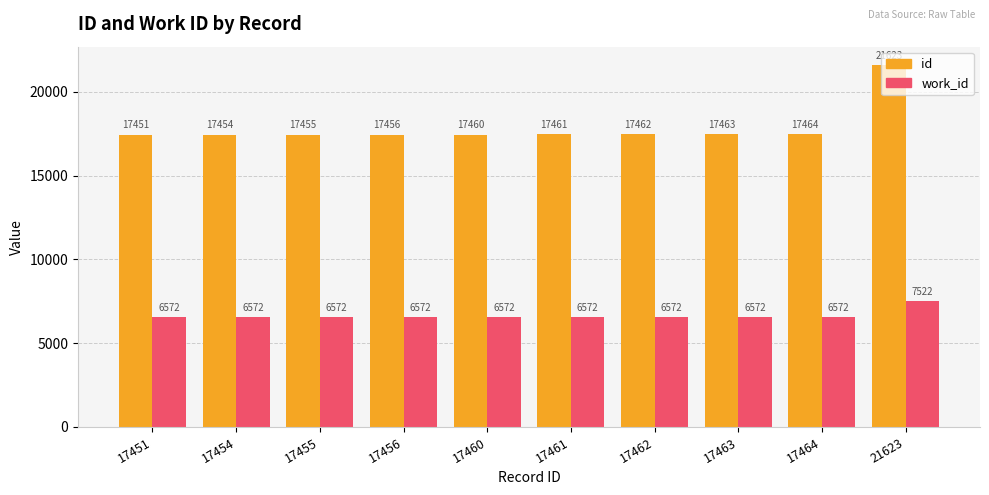

Rank the categories by id value from lowest to highest.

17451, 17454, 17455, 17456, 17460, 17461, 17462, 17463, 17464, 21623